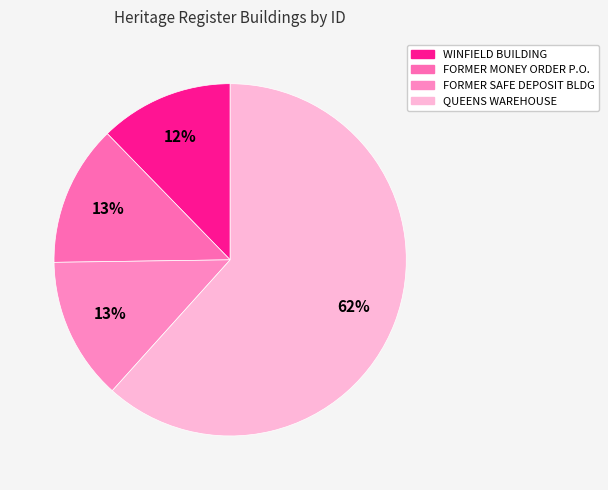

Count the number of slices in the pie.

4